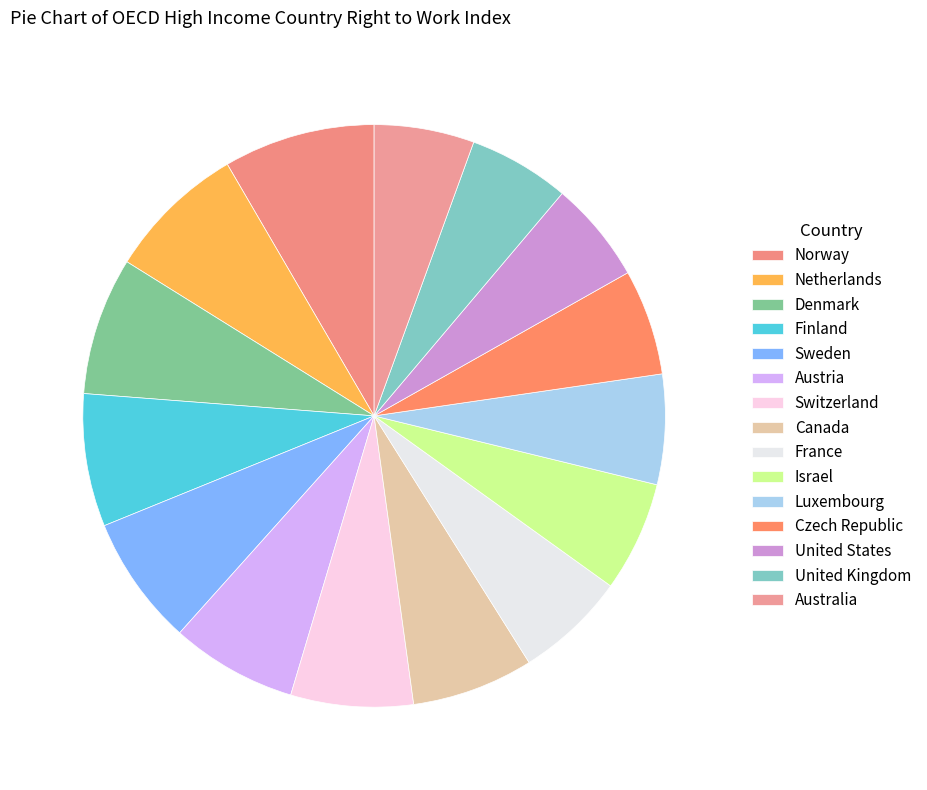

Is it true that United States is 6% of the pie?

True